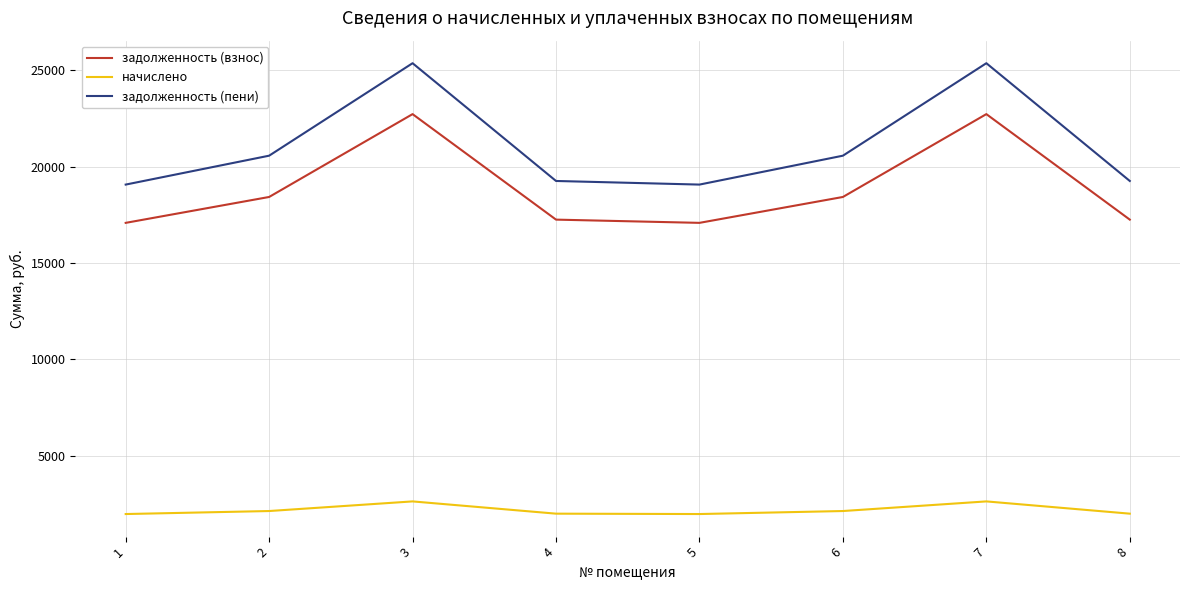

What is the lowest value of the задолженность (пени) series?

19071.1